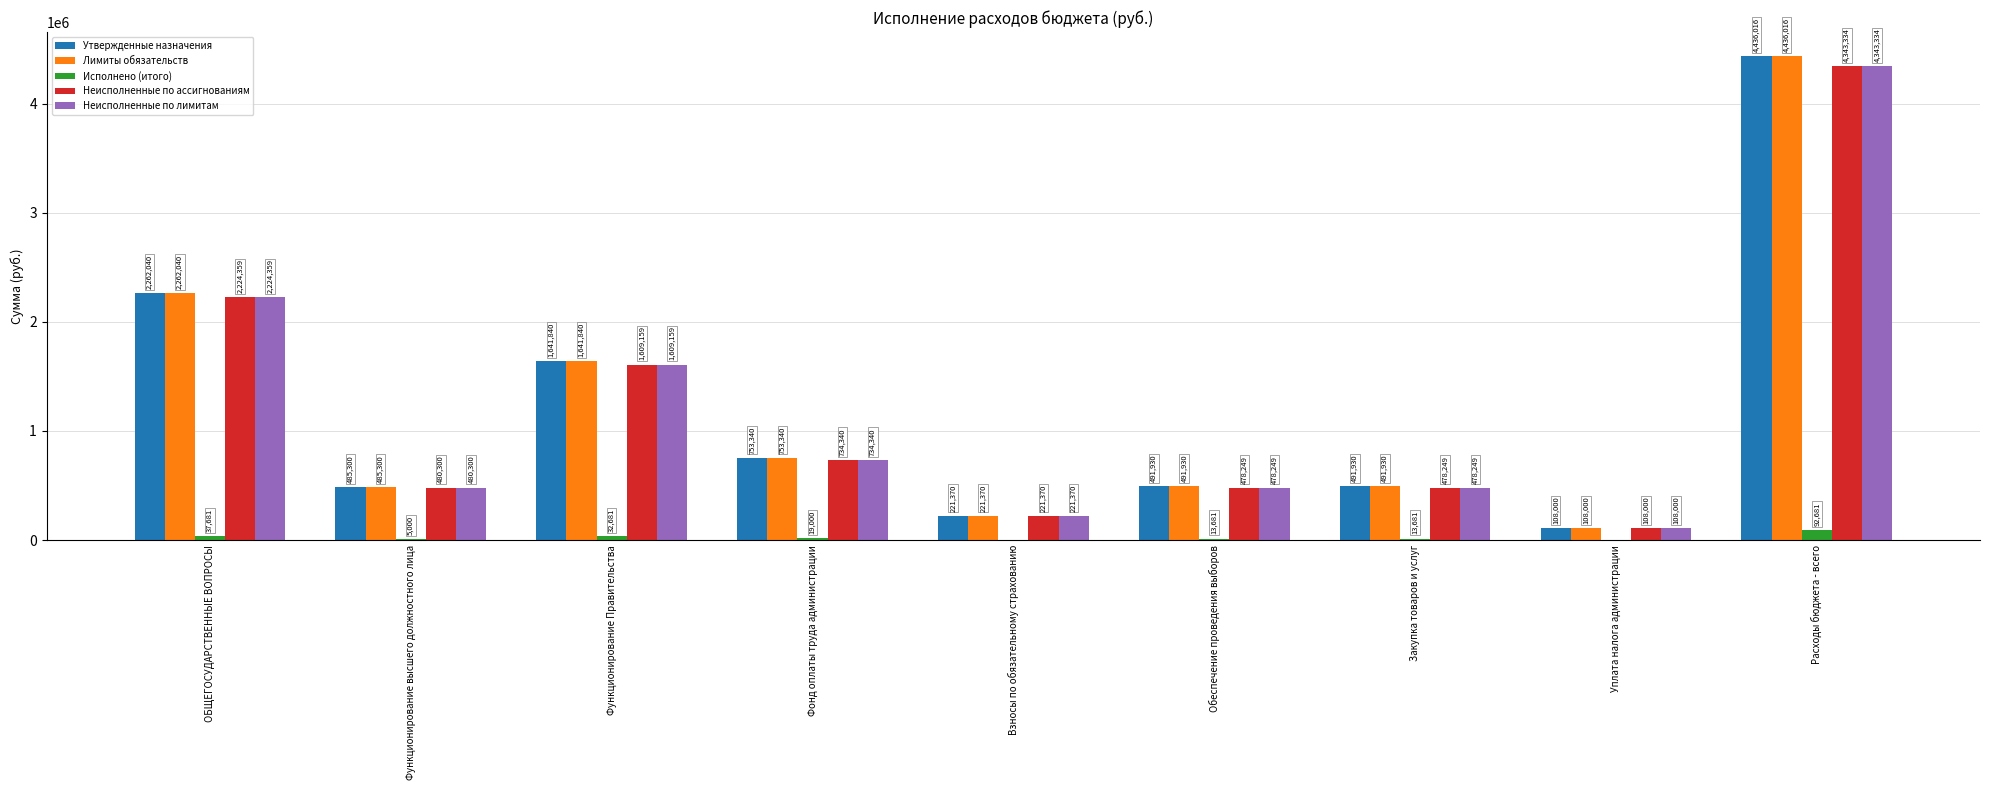

Is the value of Утвержденные назначения at Уплата налога администрации greater than the value of Исполнено (итого) at Функционирование Правительства?

Yes